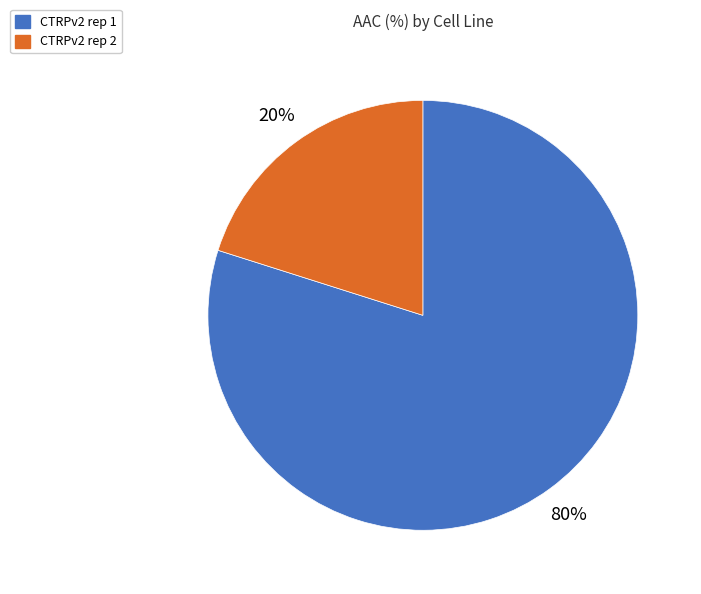

What is the ratio of the value at CTRPv2 rep 1 to the value at CTRPv2 rep 2?

4.0